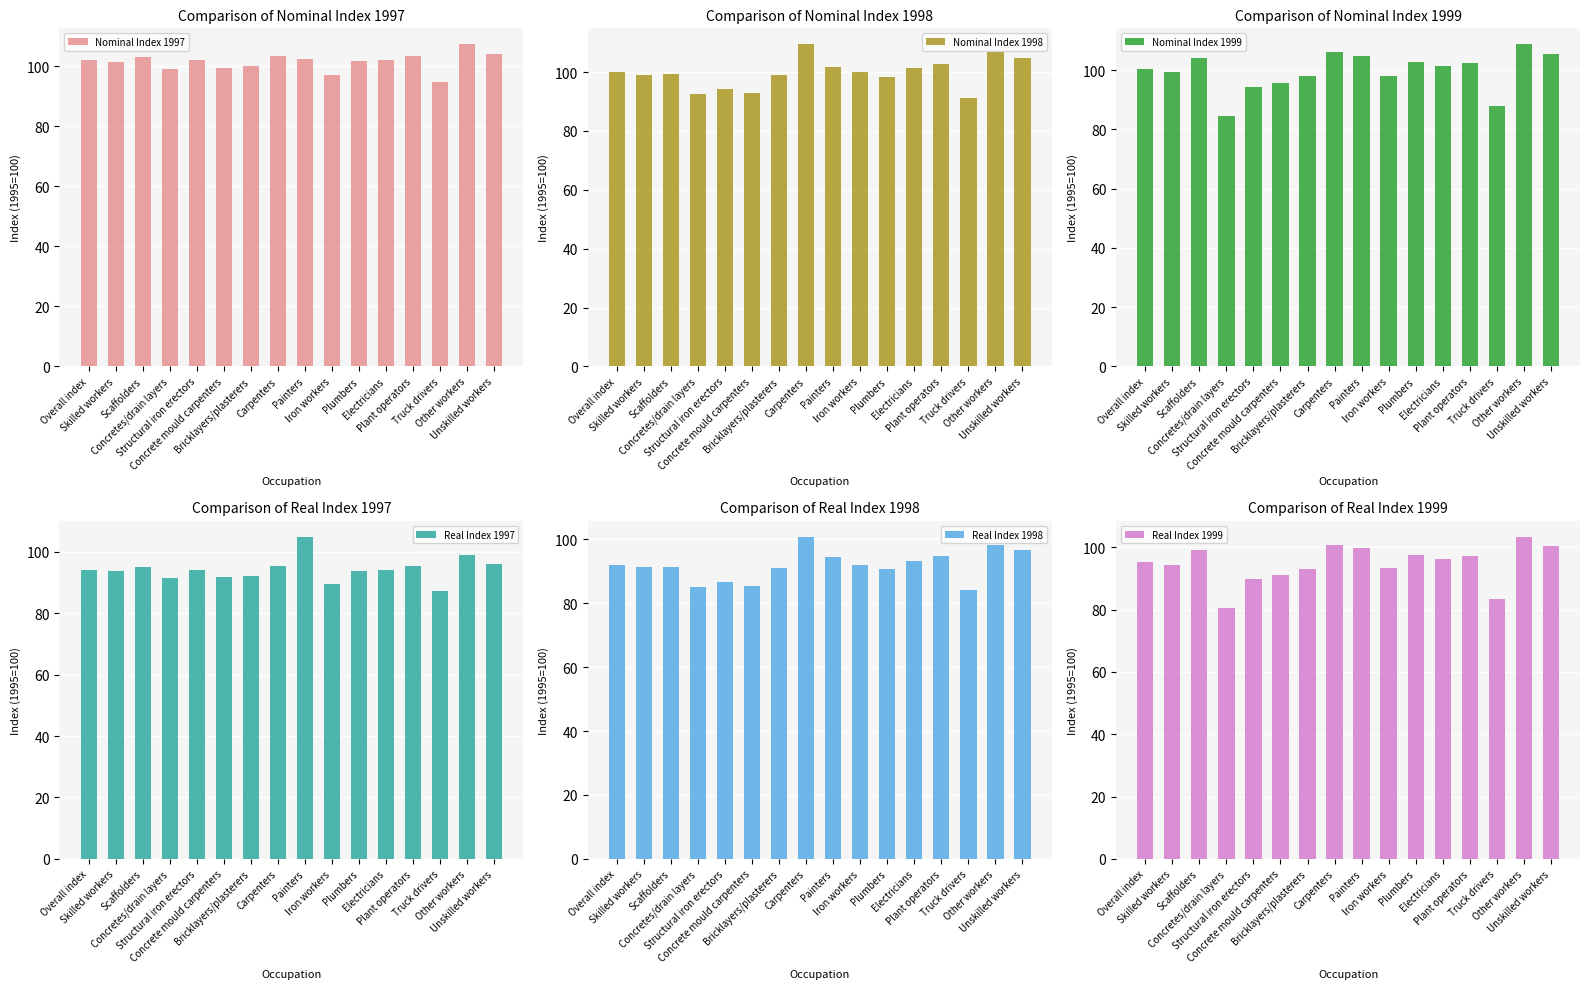

At which label does Nominal Index 1999 reach its minimum?

Concretes/drain layers